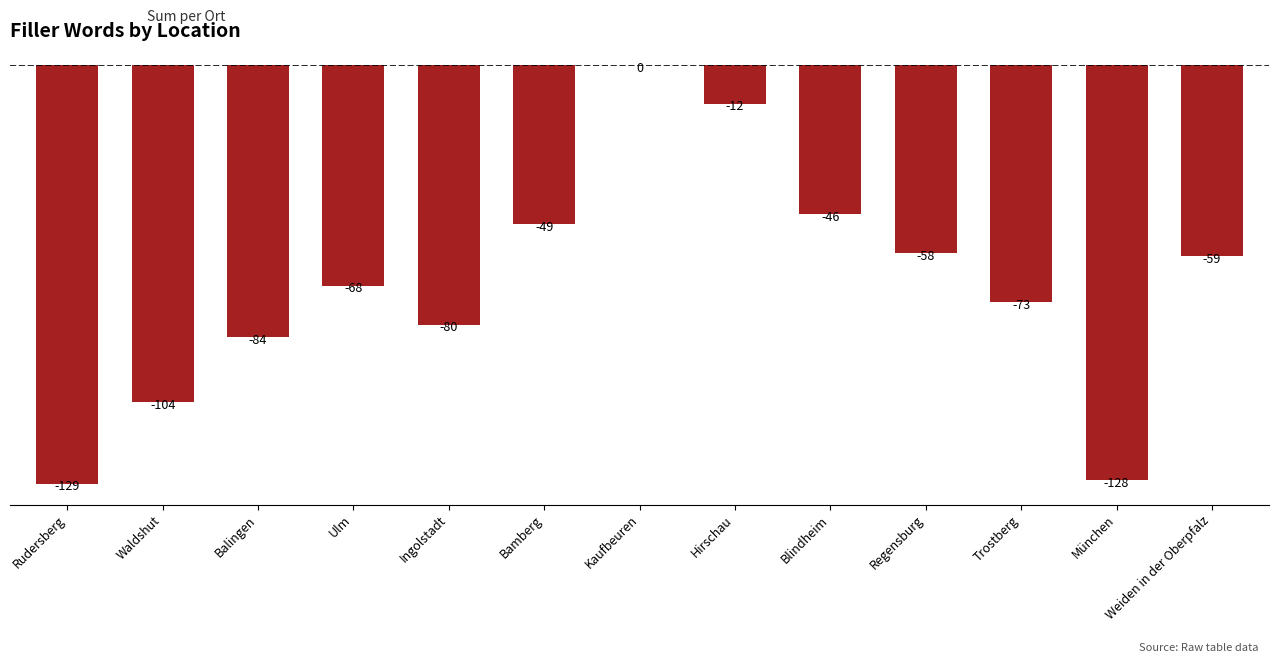

Reading left to right, transcribe all the data shown in this chart.

-129	-104	-84	-68	-80	-49	0	-12	-46	-58	-73	-128	-59